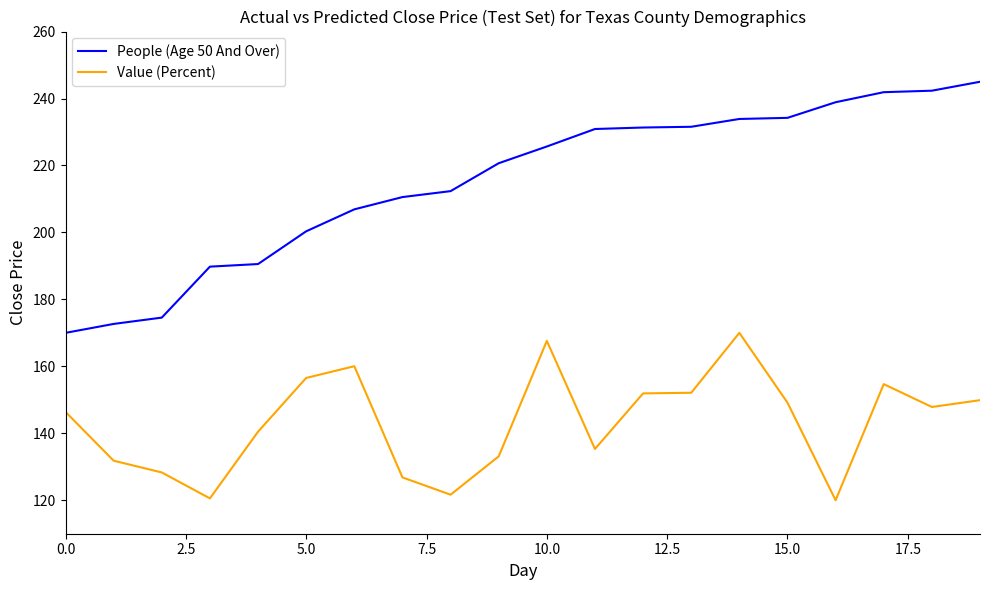

Which series has the largest total across all categories?

People (Age 50 And Over)